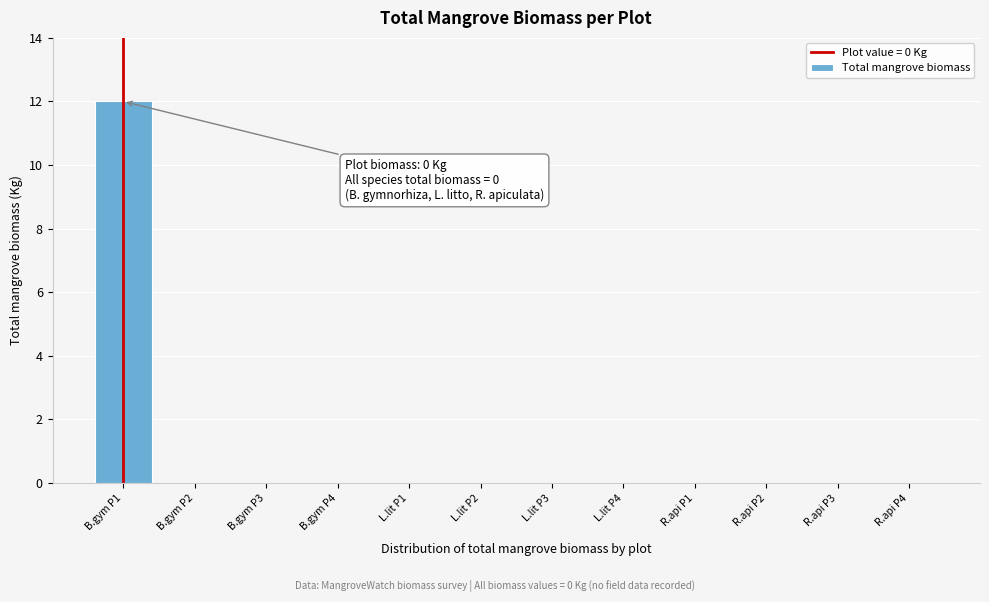

Reading right to left, what are all the values shown in this chart?

R.api P4=0	R.api P3=0	R.api P2=0	R.api P1=0	L.lit P4=0	L.lit P3=0	L.lit P2=0	L.lit P1=0	B.gym P4=0	B.gym P3=0	B.gym P2=0	B.gym P1=12